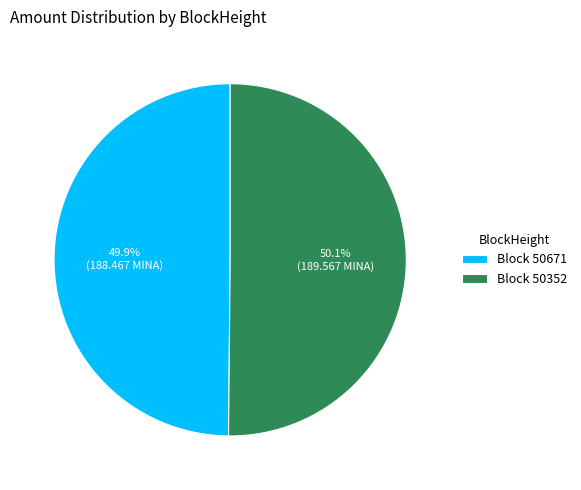

Is there a majority slice in this chart?

Yes